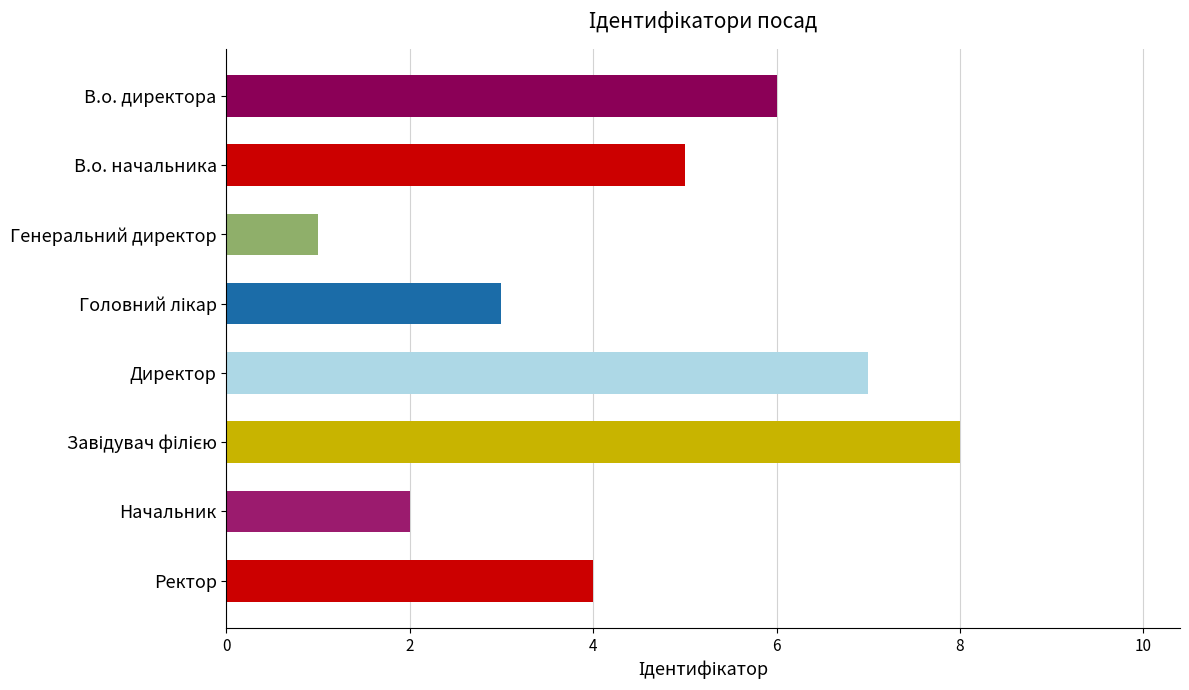

Which category has the lowest value across all series?

Генеральний директор